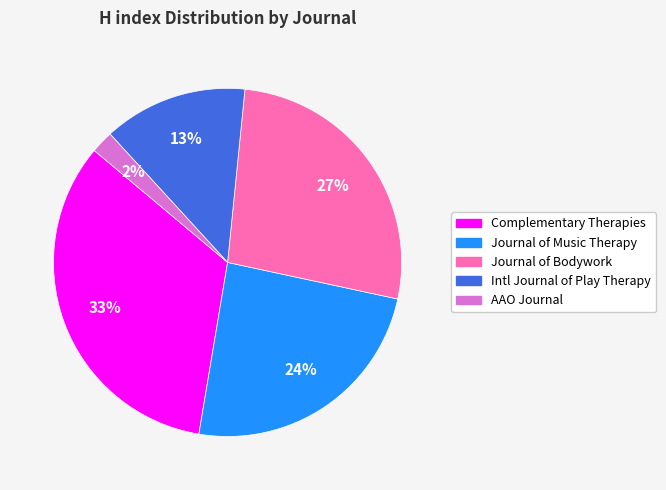

Is there any slice that represents more than half of the pie?

No